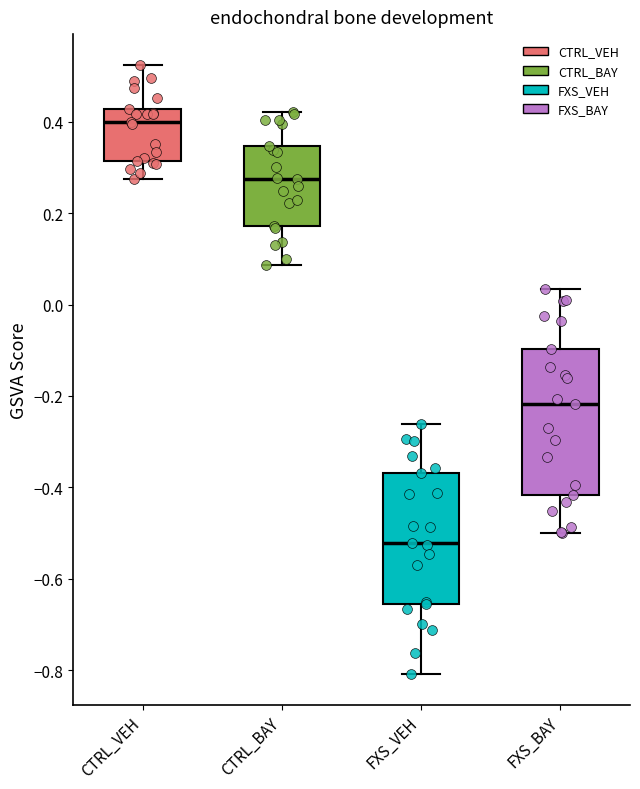

Which box is the tallest, from its lower edge to its upper edge?

FXS_BAY